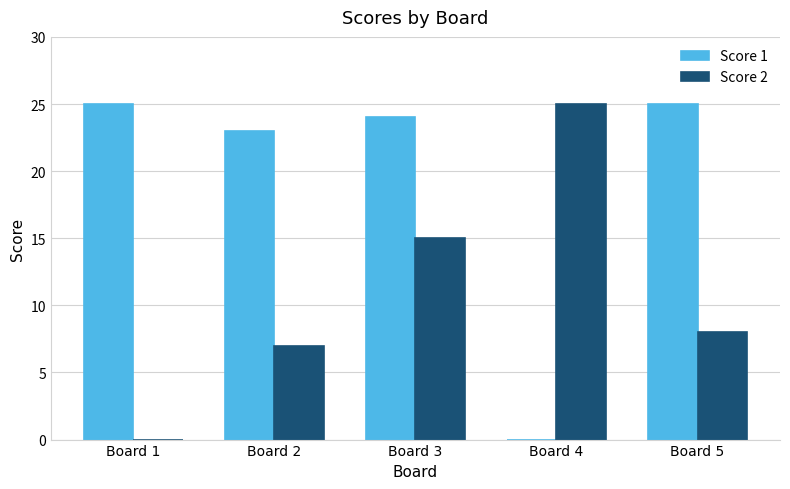

At which category is the sum across all series the highest?

Board 3